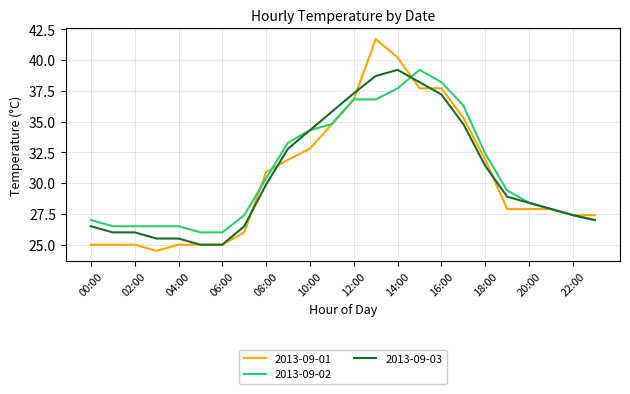

Reading left to right, list all the values displayed in this chart.

2013-09-01: 25.0	25.0	25.0	24.5	25.0	25.0	25.0	26.0	30.9	31.9	32.8	34.8	36.8	41.7	40.2	37.7	37.7	35.3	31.9	27.9	27.9	27.9	27.4	27.4
2013-09-02: 27.0	26.5	26.5	26.5	26.5	26.0	26.0	27.4	30.4	33.3	34.3	34.8	36.8	36.8	37.7	39.2	38.2	36.3	32.4	29.4	28.4	27.9	27.4	27.0
2013-09-03: 26.5	26.0	26.0	25.5	25.5	25.0	25.0	26.5	29.9	32.8	34.3	35.8	37.3	38.7	39.2	38.2	37.2	34.8	31.4	28.9	28.4	27.9	27.4	27.0